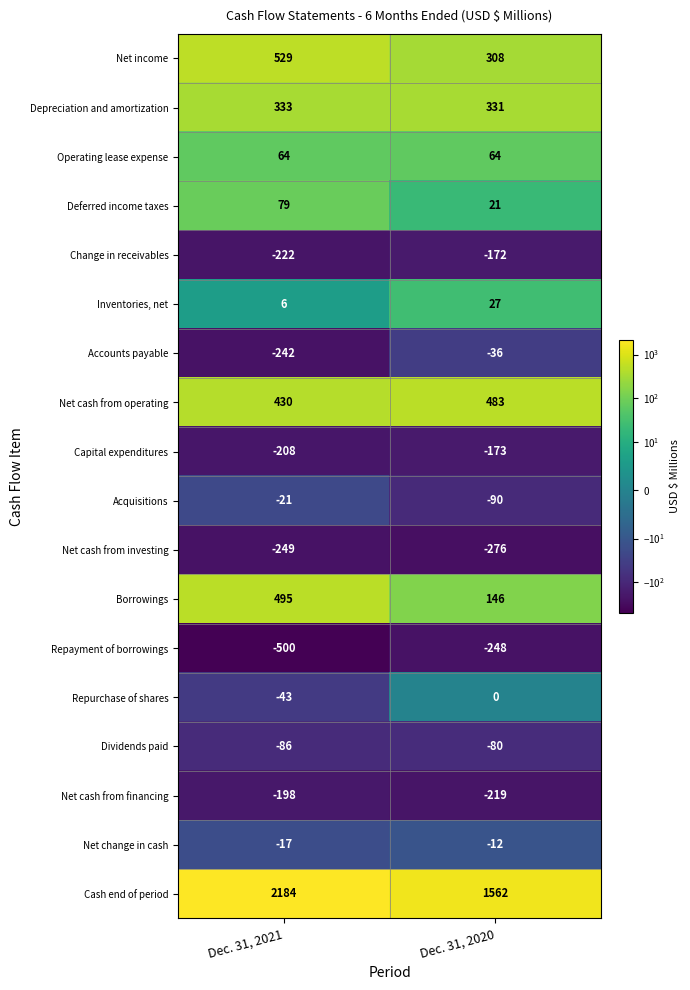

Which series has the widest spread of values?

Cash end of period